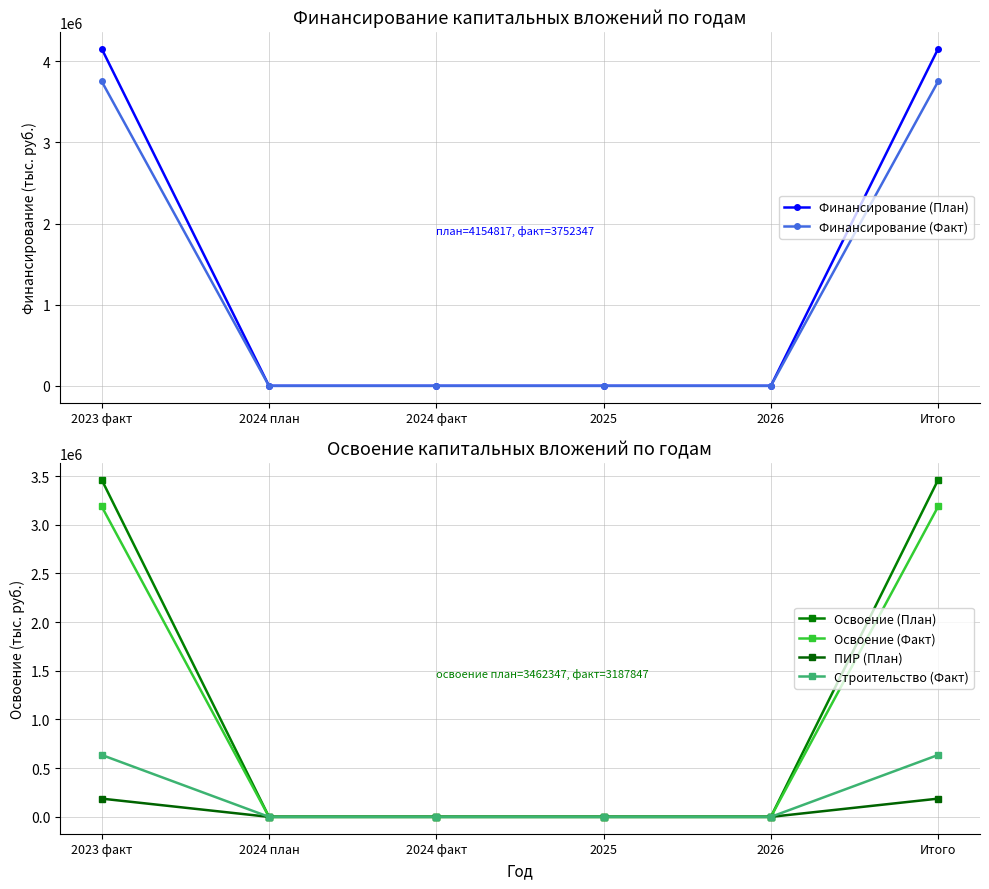

True or false: Финансирование (План) has a value of 2833643 at 2026.

False